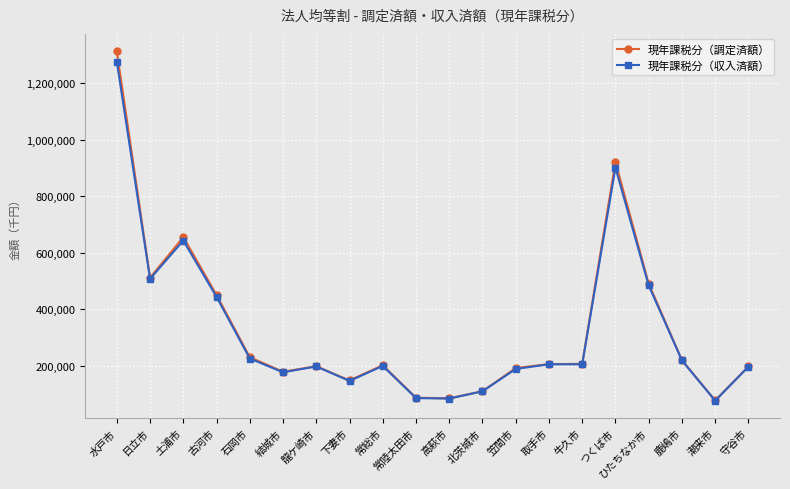

Where is the first local maximum for 現年課税分（収入済額）?

土浦市